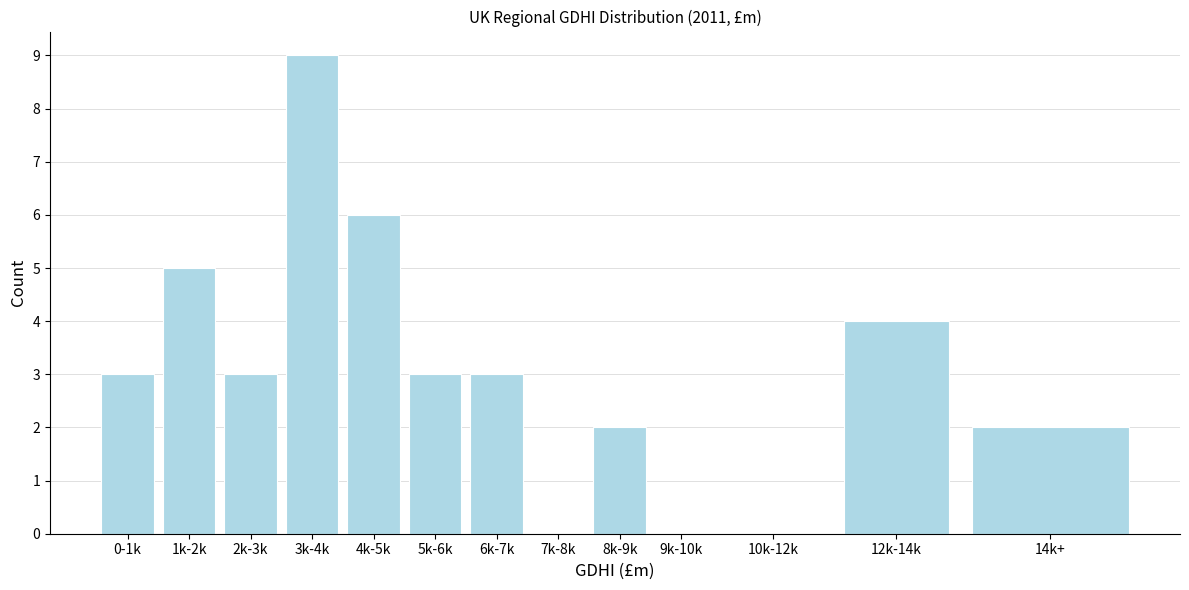

Reading left to right, transcribe all the data shown in this chart.

0-1k=3	1k-2k=5	2k-3k=3	3k-4k=9	4k-5k=6	5k-6k=3	6k-7k=3	7k-8k=0	8k-9k=2	9k-10k=0	10k-12k=0	12k-14k=4	14k+=2